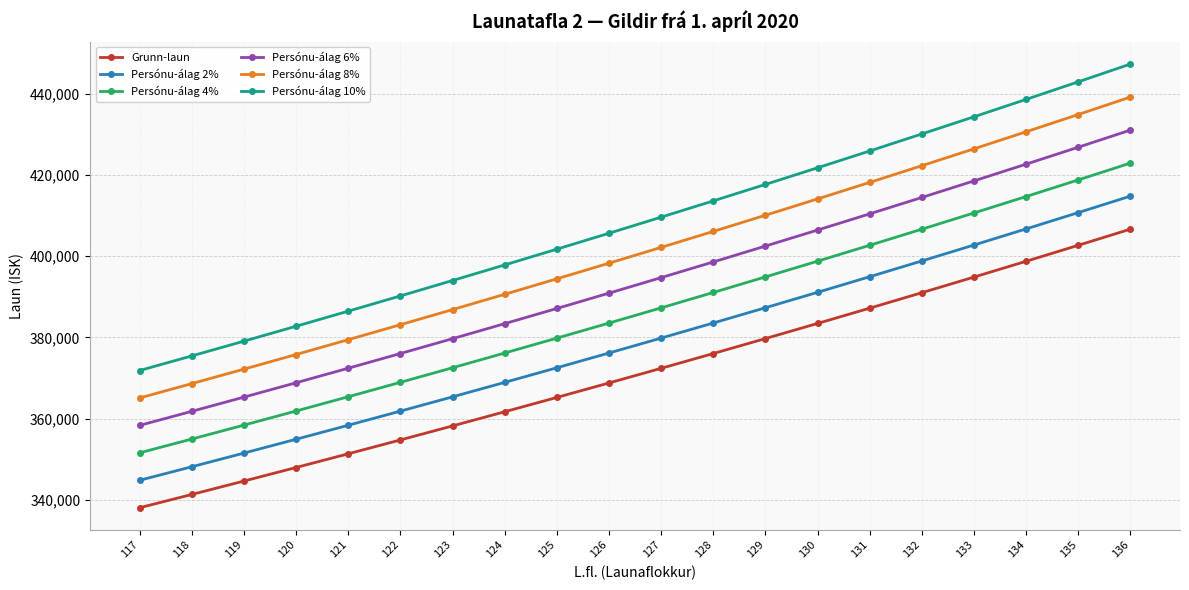

Which series has the largest total across all categories?

Persónu-álag 10%